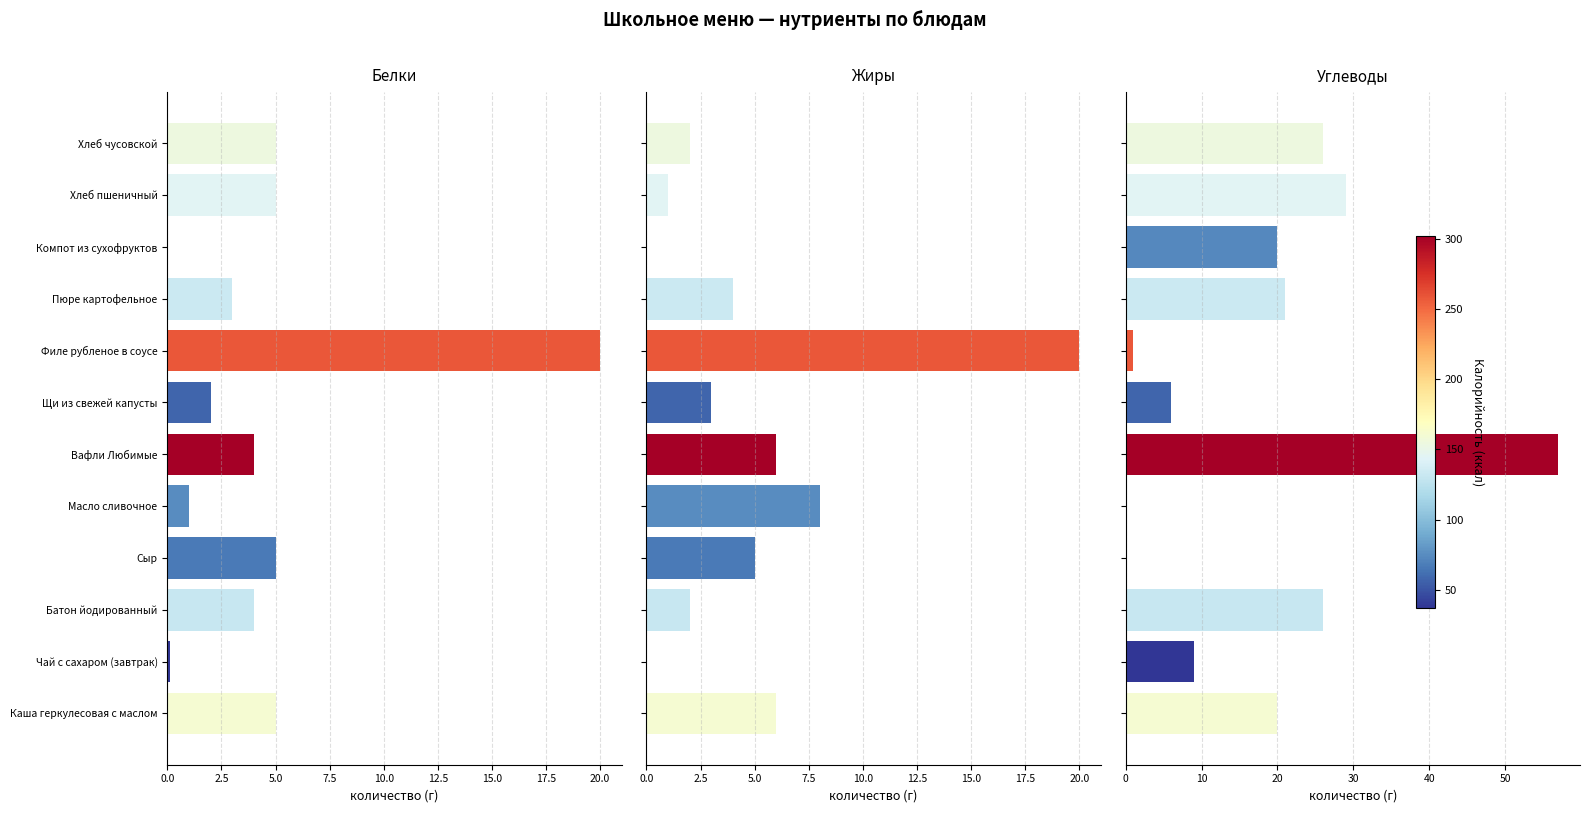

What are all the series names shown in the legend?

Белки, Жиры, Углеводы